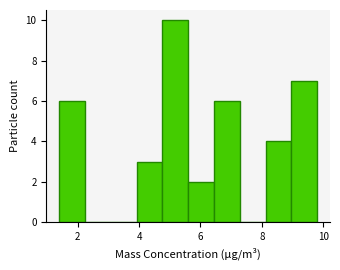

Reading left to right, transcribe this chart: for each bar, give the range it covers on the x-axis and its height. Neither the bar edges nor the heights are printed on the chart, so give them approximately, as read against the axes.

1.40 to 2.24: 6
2.24 to 3.08: 0
3.08 to 3.92: 0
3.92 to 4.76: 3
4.76 to 5.60: 10
5.60 to 6.44: 2
6.44 to 7.28: 6
7.28 to 8.12: 0
8.12 to 8.96: 4
8.96 to 9.80: 7